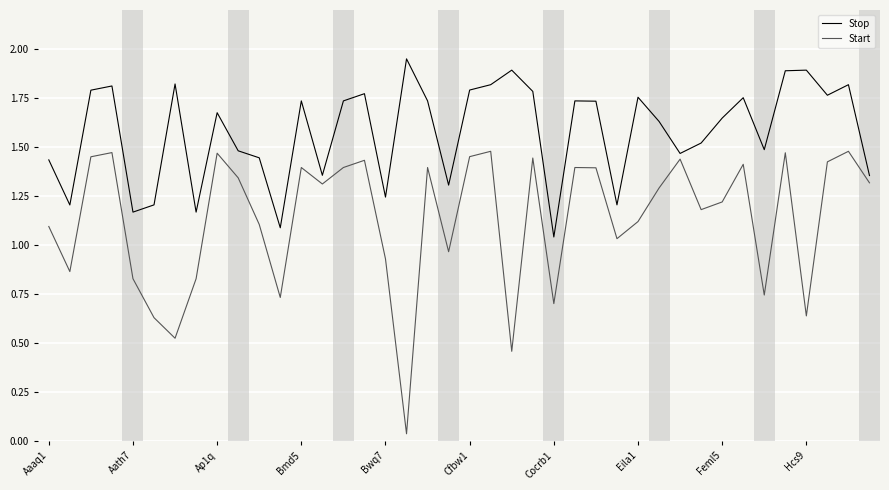

List the series in order of their overall mean, highest first.

Stop, Start